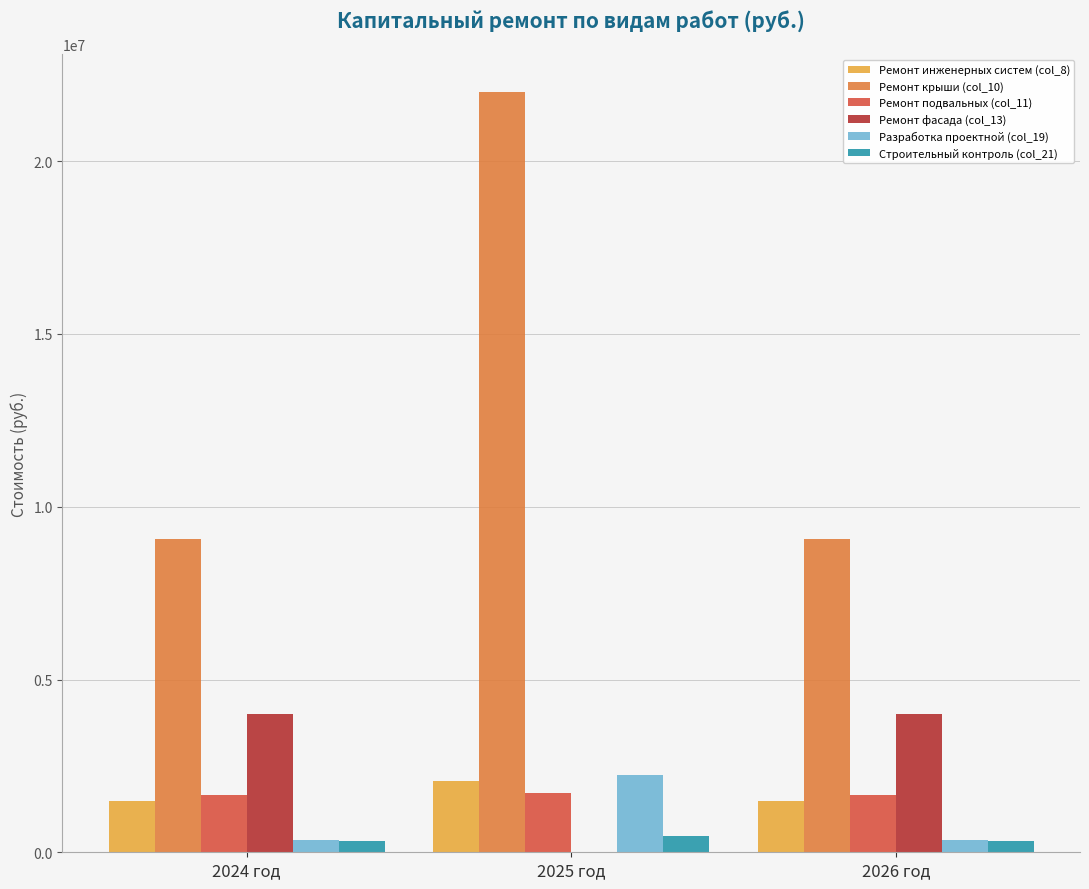

What is the highest value of the Строительный контроль (col_21) series?

480998.4